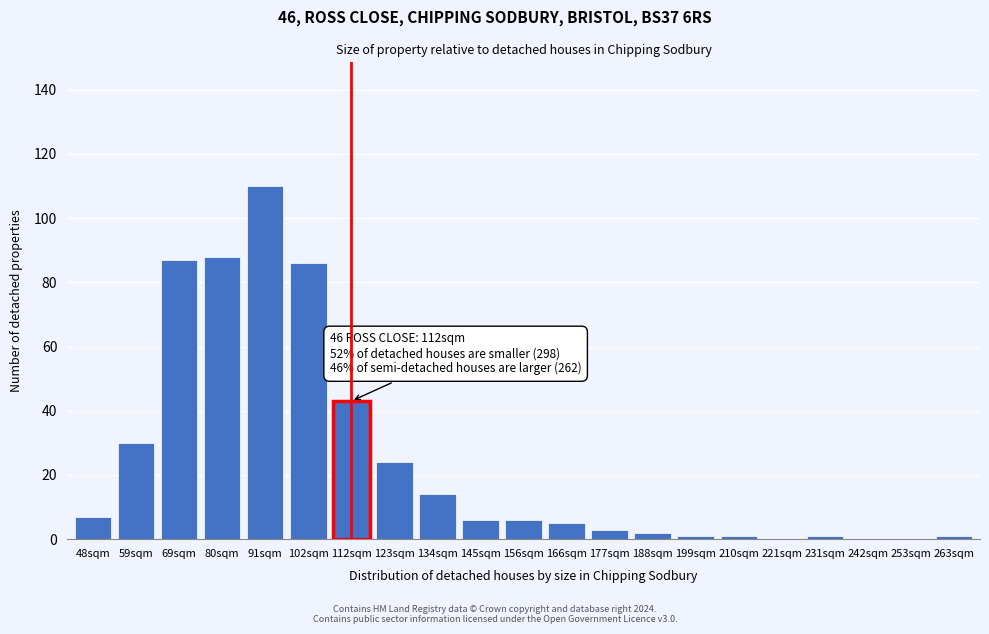

Reading left to right, extract all data points from this chart.

48sqm=7	59sqm=30	69sqm=87	80sqm=88	91sqm=110	102sqm=86	112sqm=43	123sqm=24	134sqm=14	145sqm=6	156sqm=6	166sqm=5	177sqm=3	188sqm=2	199sqm=1	210sqm=1	221sqm=0	231sqm=1	242sqm=0	253sqm=0	263sqm=1